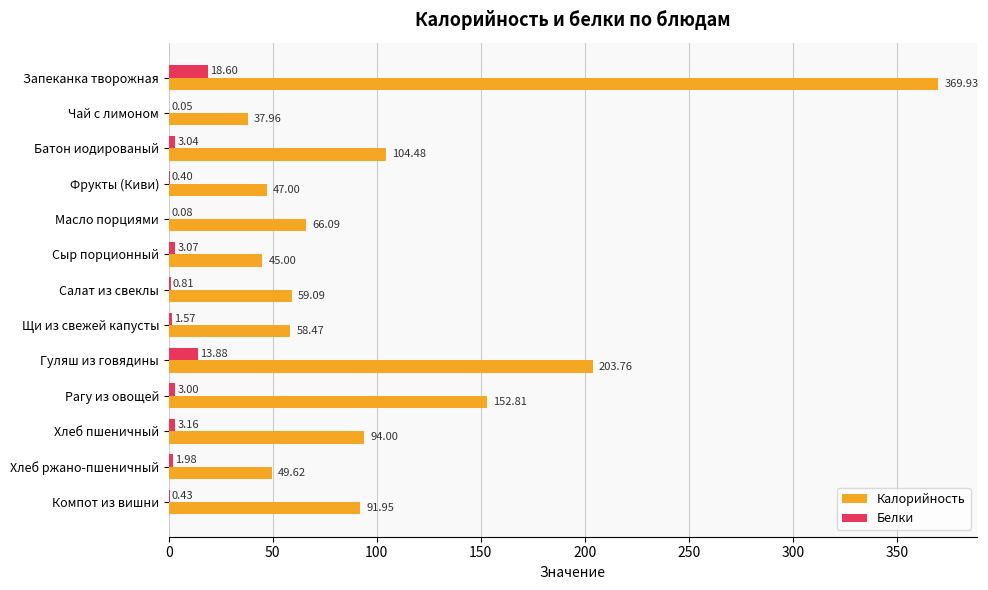

What is the sum of all Калорийность values?

1380.2